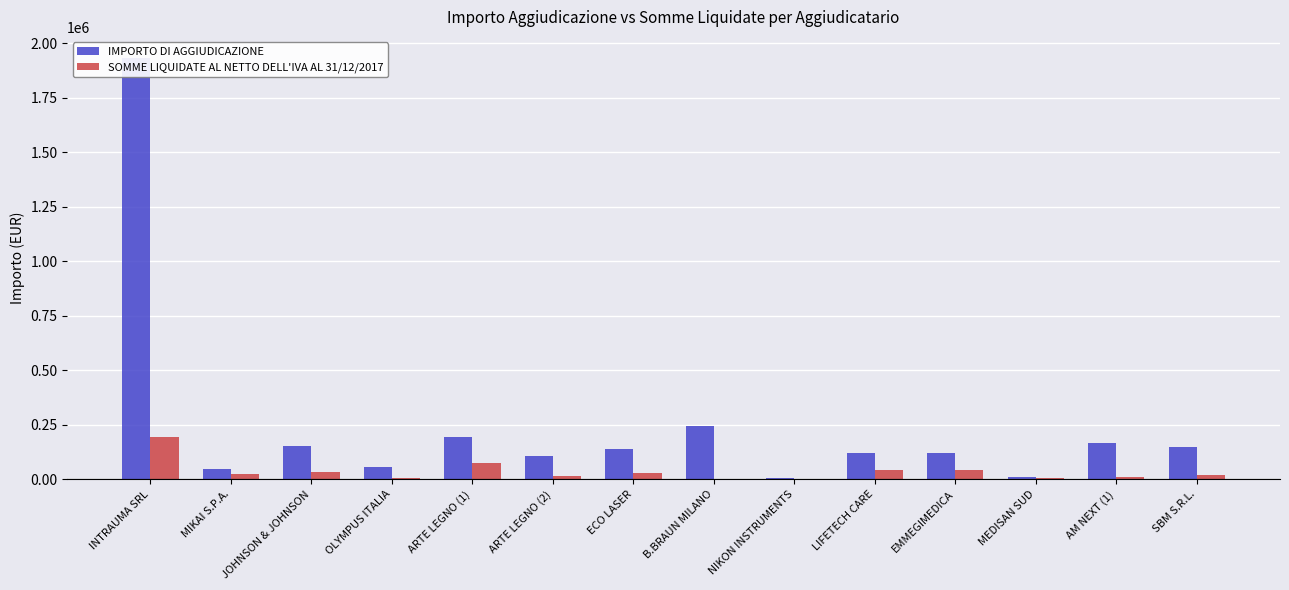

True or false: SOMME LIQUIDATE AL NETTO DELL'IVA AL 31/12/2017 has a value of 7638.1 at OLYMPUS ITALIA.

True